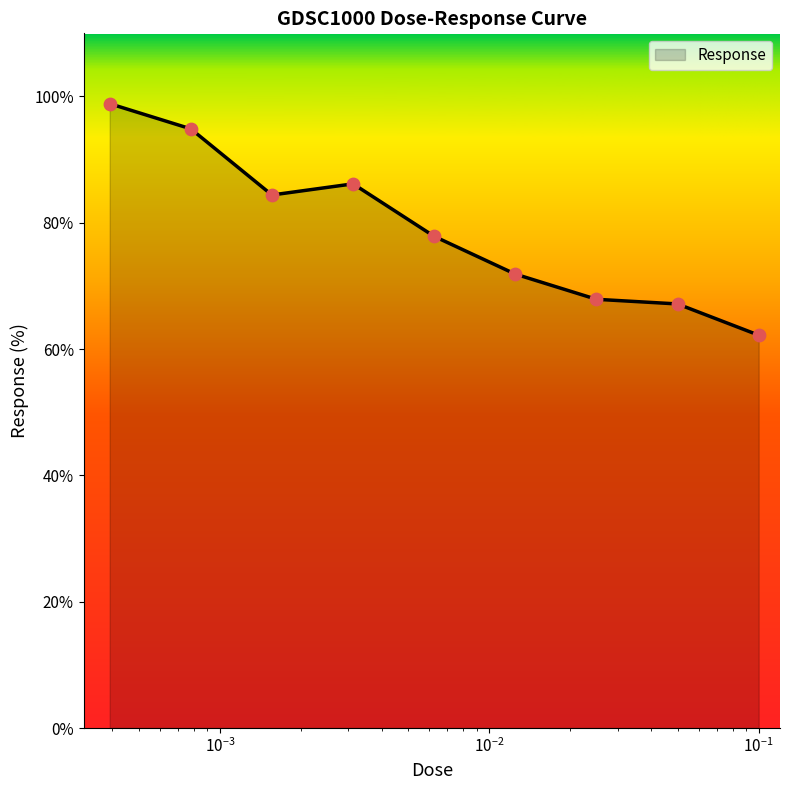

What is the minimum value shown in the chart?

62.2